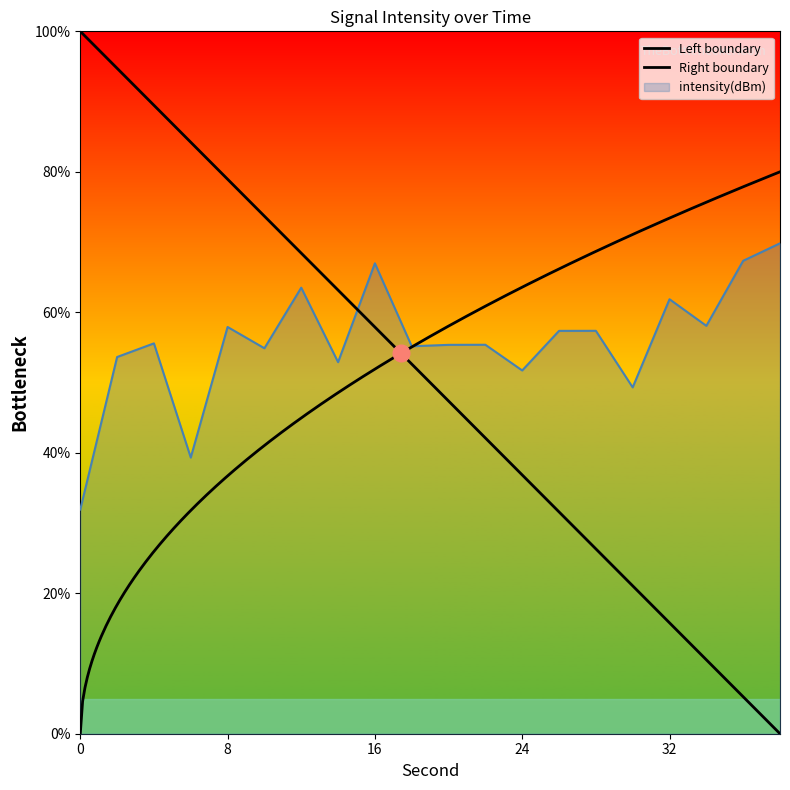

How many data points are less than 55?

7